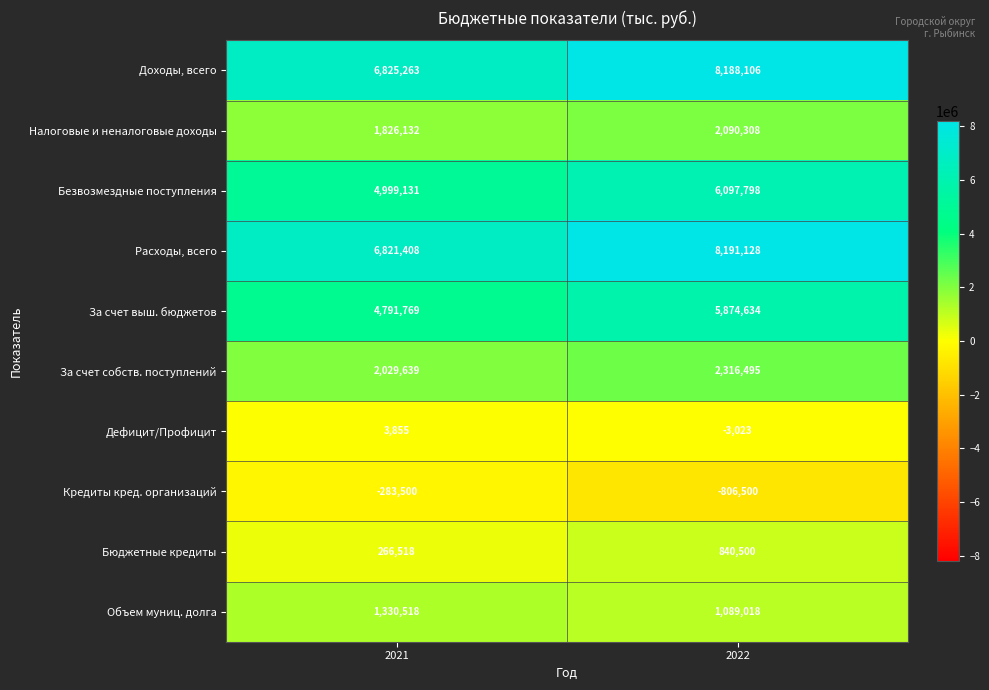

Rank the categories by Безвозмездные поступления value from highest to lowest.

2022, 2021